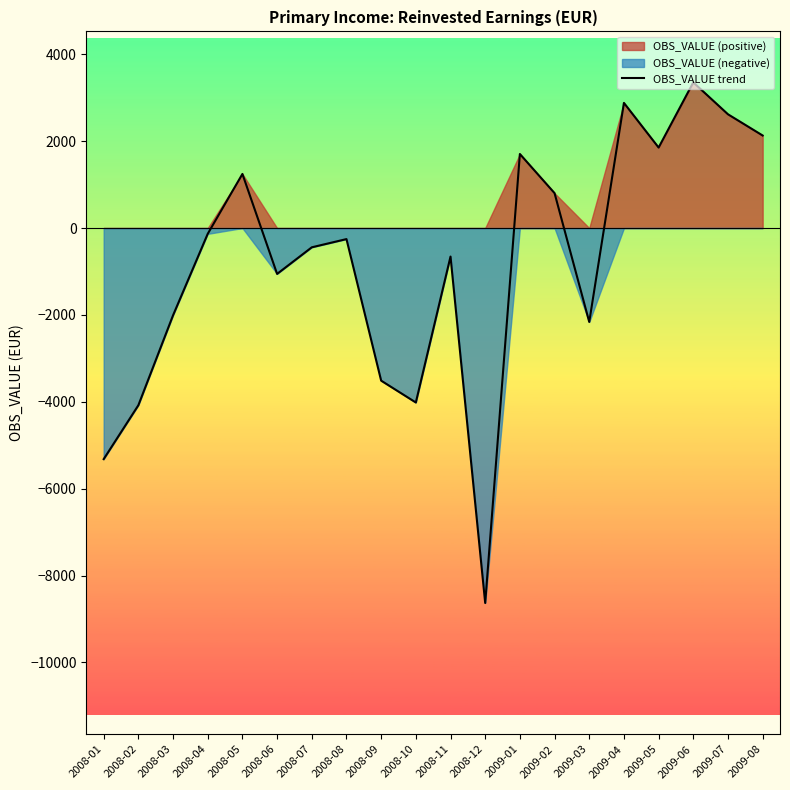

List the labels in order of value, smallest first.

2008-12, 2008-01, 2008-02, 2008-10, 2008-09, 2009-03, 2008-03, 2008-06, 2008-11, 2008-07, 2008-08, 2008-04, 2009-02, 2008-05, 2009-01, 2009-05, 2009-08, 2009-07, 2009-04, 2009-06